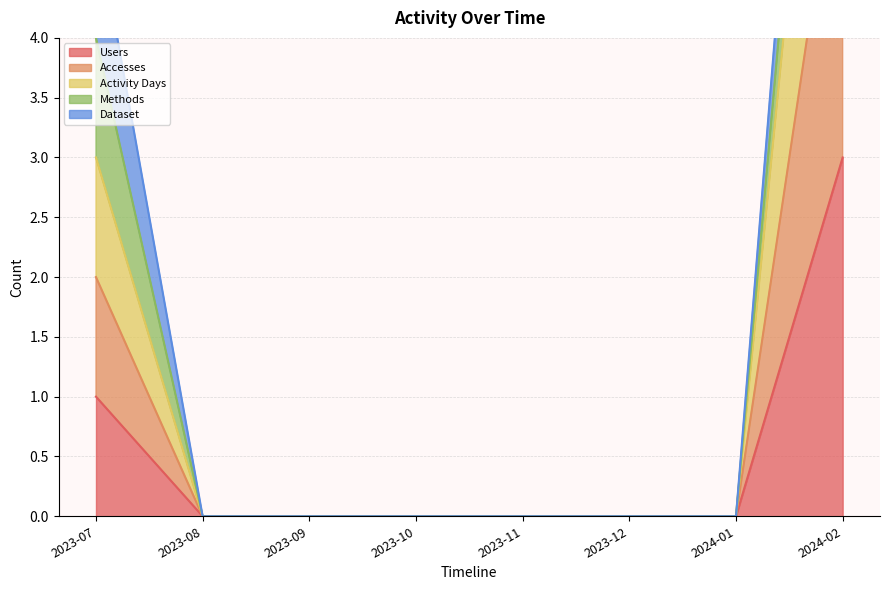

How many Users values are between 0 and 1?

7